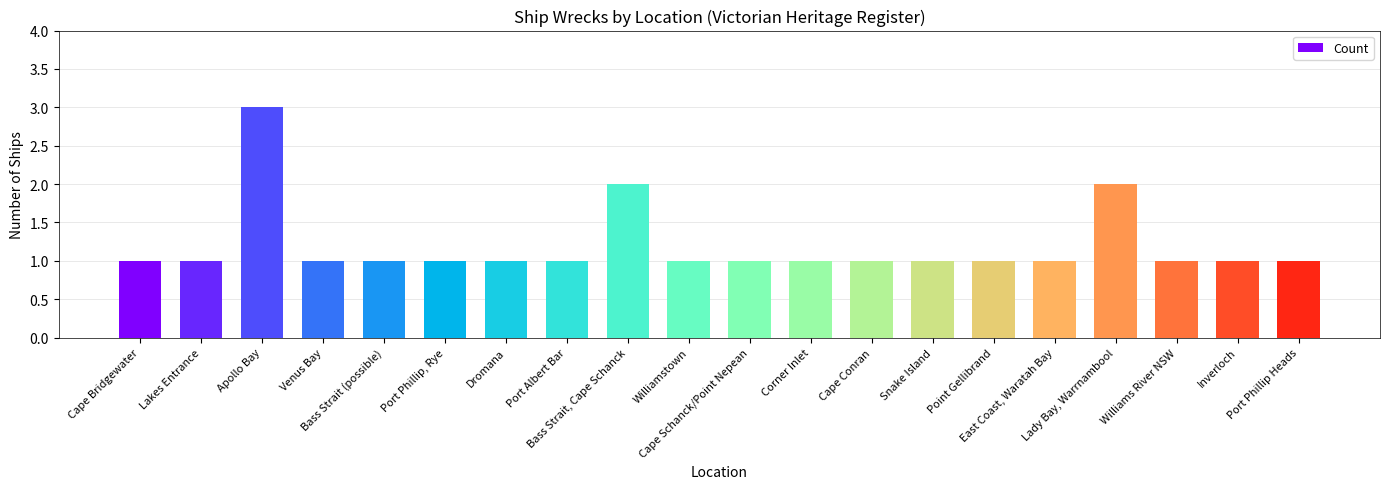

How many data points does each series have?

20